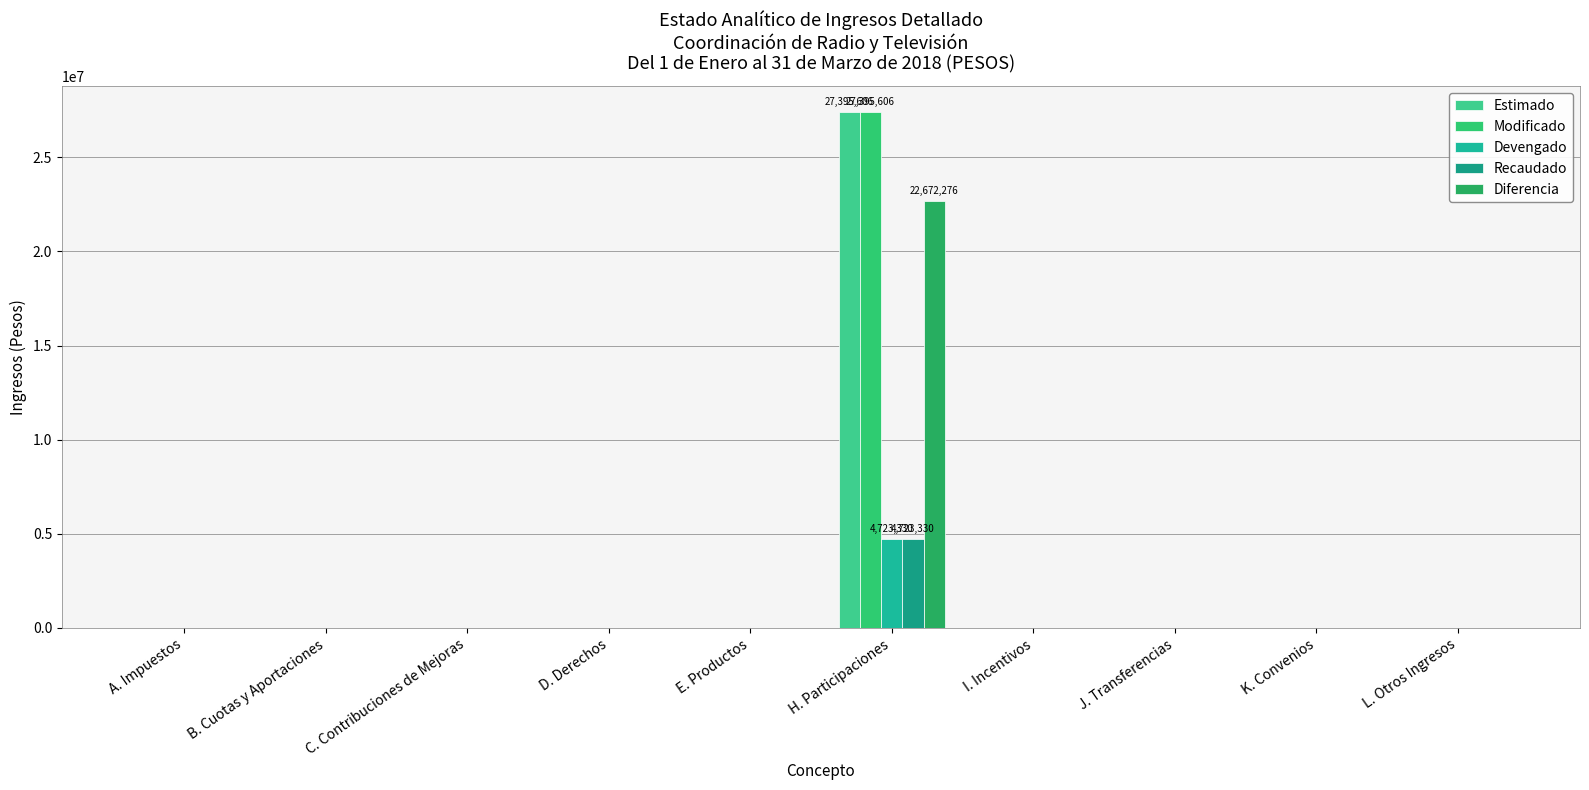

What is the sum of all Recaudado values?

4723337